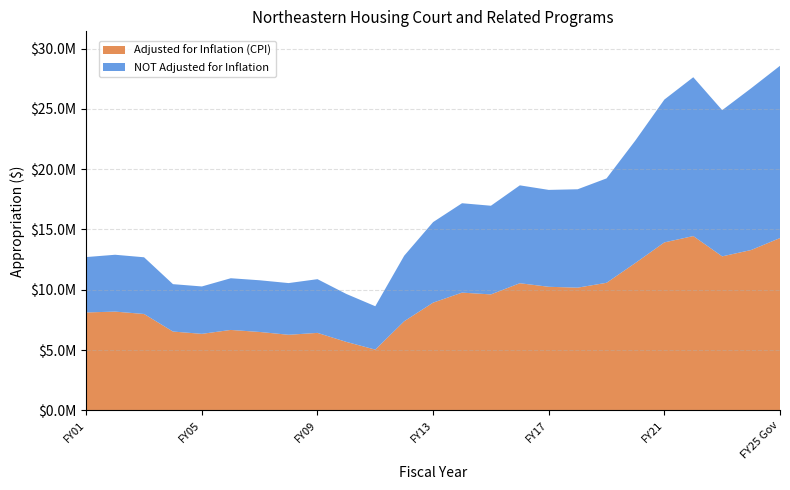

Reading left to right, list all the values displayed in this chart.

Adjusted for Inflation (CPI): 8118684	8188190	7991200	6534577	6343970	6668198	6499288	6266806	6422724	5674420	5035285	7390389	8932803	9762421	9614754	10542430	10246381	10175430	10578146	12226018	13929106	14453886	12771292	13295636	14288451
NOT Adjusted for Inflation: 4593757	4715126	4703065	3930629	3930629	4287589	4287589	4287589	4455805	3975411	3597623	5435377	6680497	7414535	7354632	8117822	8036644	8159903	8658712	10165740	11846938	13173916	12126298	13413174	14288451